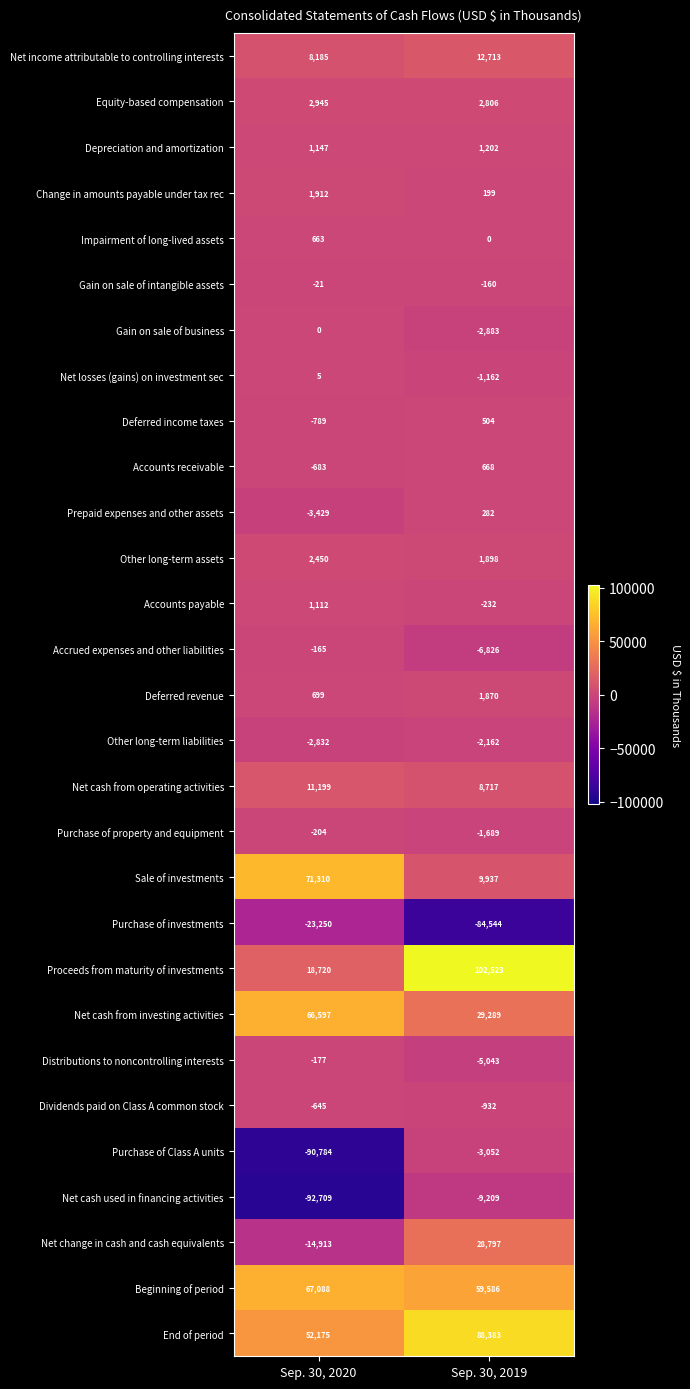

Rank the series by their maximum value, from highest to lowest.

Proceeds from maturity of investments, End of period, Sale of investments, Beginning of period, Net cash from investing activities, Net change in cash and cash equivalents, Net income attributable to controlling interests, Net cash from operating activities, Equity-based compensation, Other long-term assets, Change in amounts payable under tax rec, Deferred revenue, Depreciation and amortization, Accounts payable, Accounts receivable, Impairment of long-lived assets, Deferred income taxes, Prepaid expenses and other assets, Net losses (gains) on investment sec, Gain on sale of business, Gain on sale of intangible assets, Accrued expenses and other liabilities, Distributions to noncontrolling interests, Purchase of property and equipment, Dividends paid on Class A common stock, Other long-term liabilities, Purchase of Class A units, Net cash used in financing activities, Purchase of investments